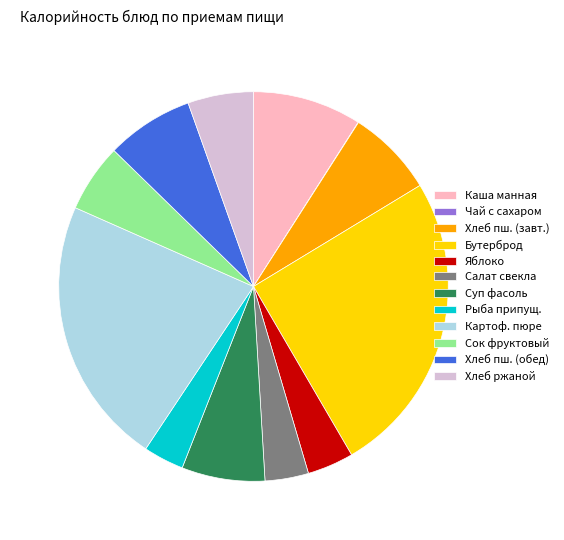

Combined, do Каша манная and Хлеб ржаной account for over 50%?

No